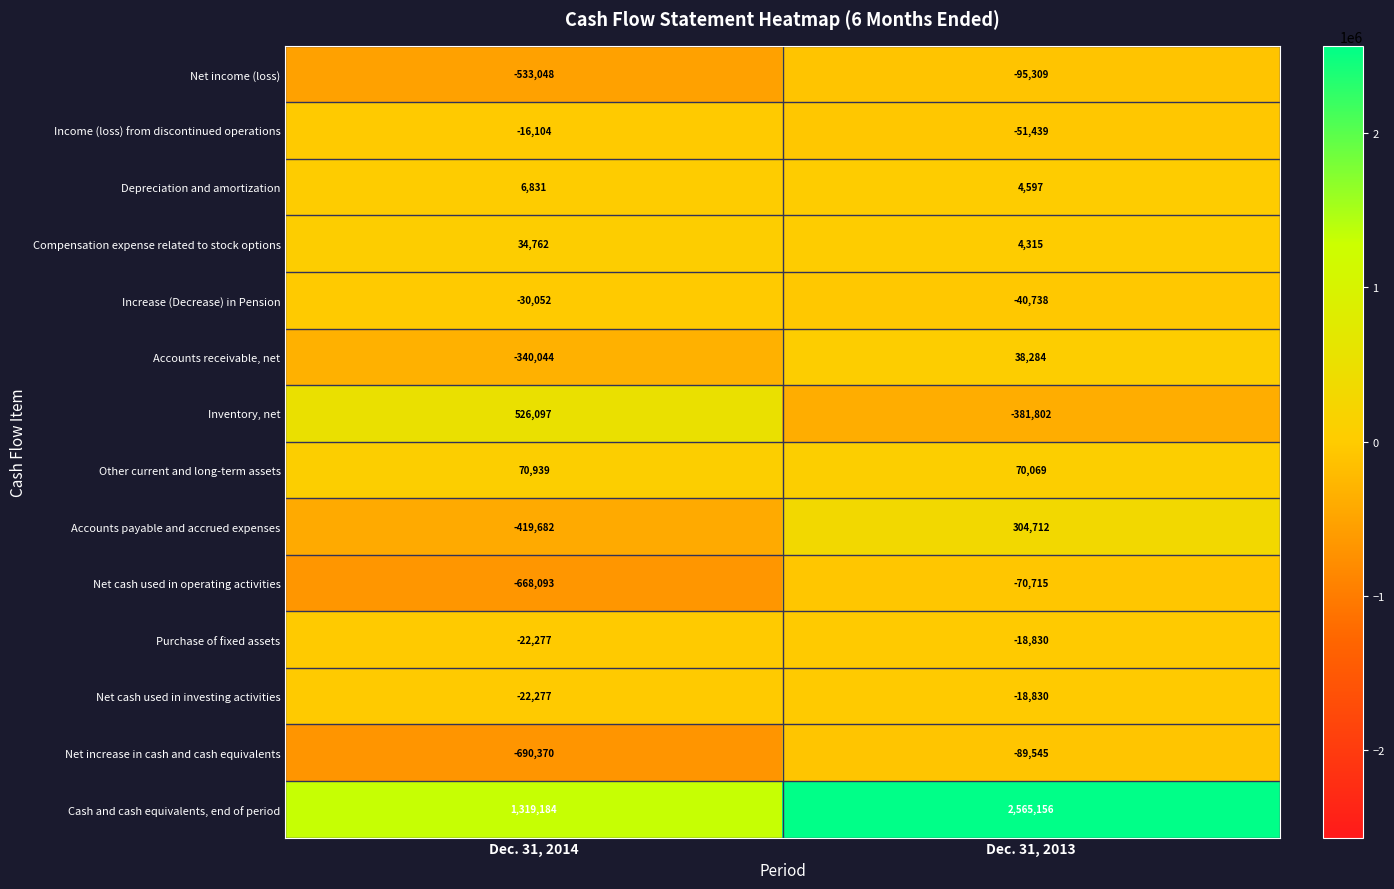

What is the sum of all Other current and long-term assets values?

141008